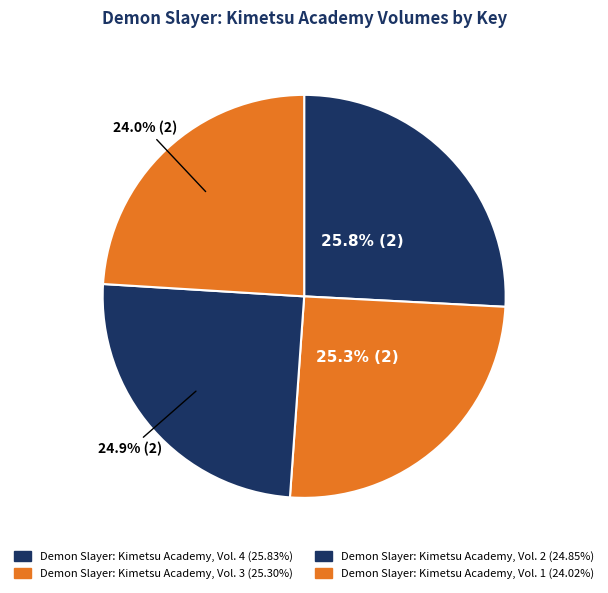

Count the number of slices in the pie.

4